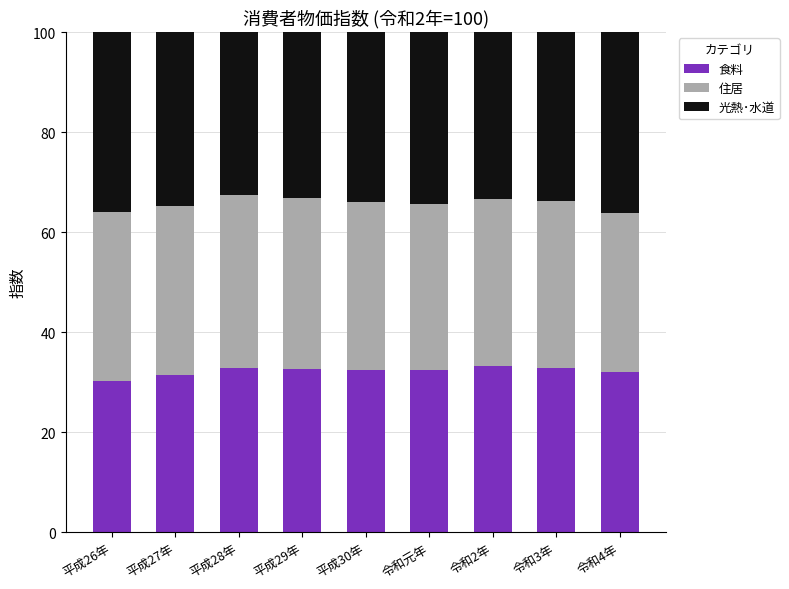

Count the number of data series in this chart.

3